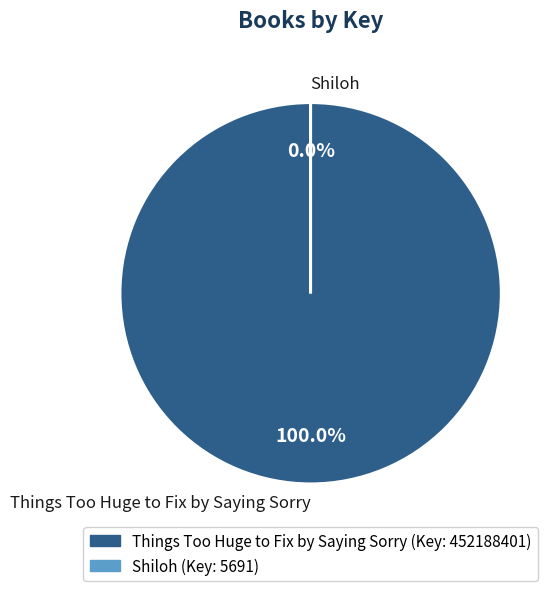

To the nearest percent, what is the difference between the largest and smallest slice percentages?

100%